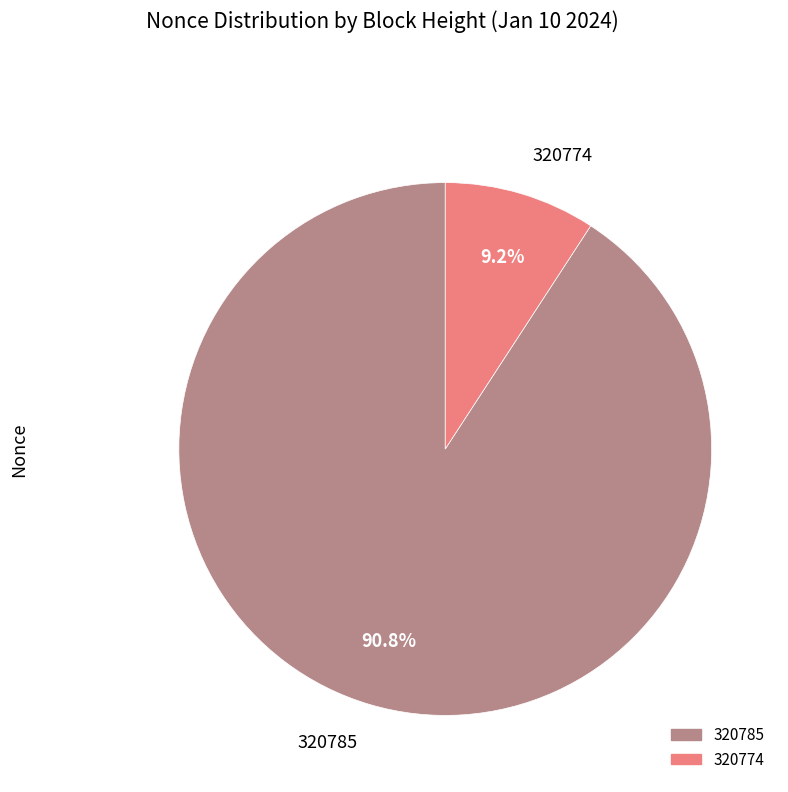

Does any single category account for the majority?

Yes